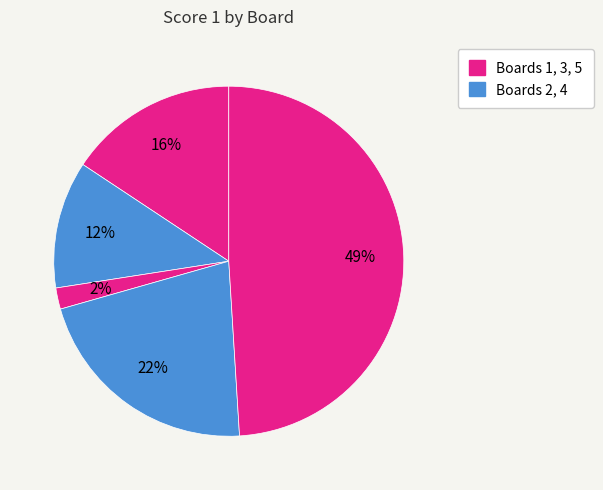

How many slices are in this pie chart?

5